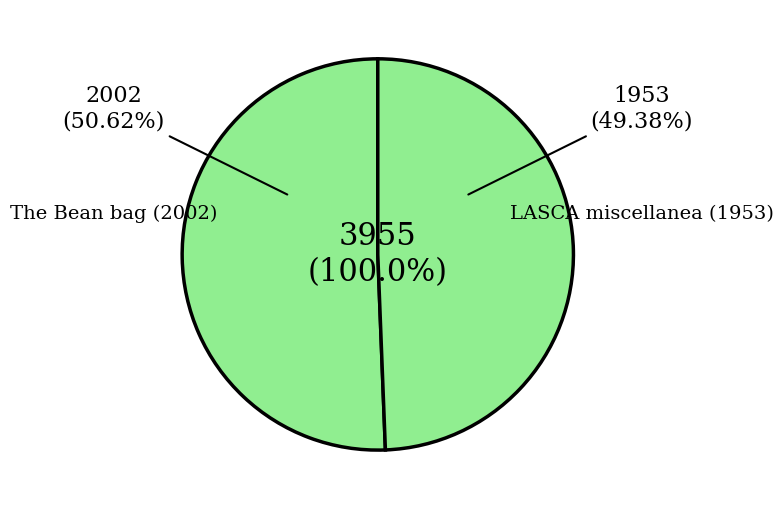

To the nearest percent, what portion does The Bean bag (2002) represent?

51%